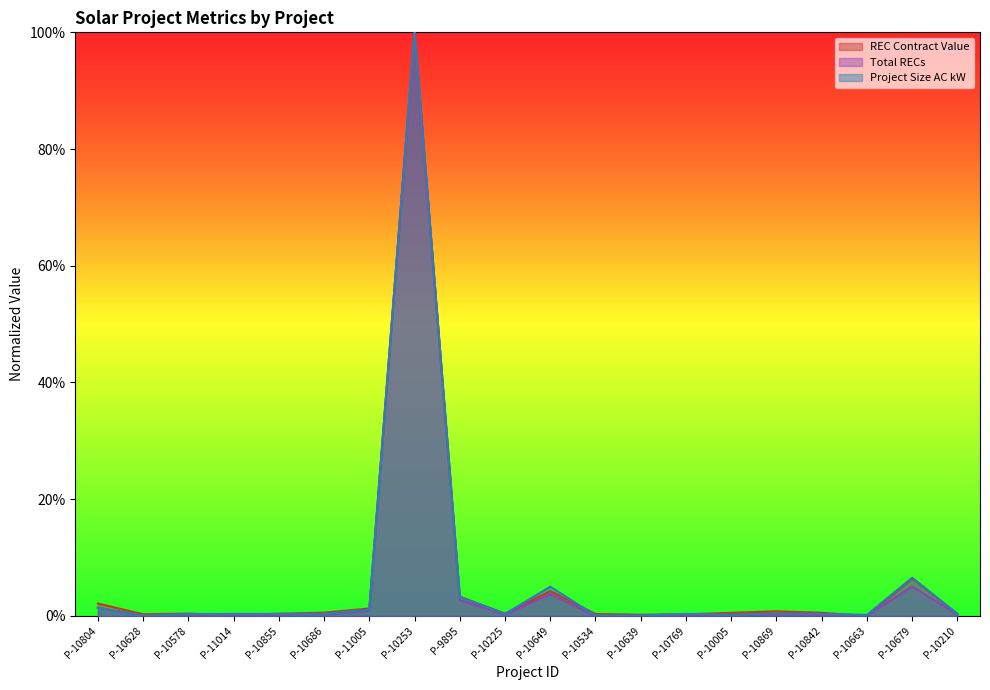

True or false: Total RECs and Project Size AC kW intersect in this chart.

False